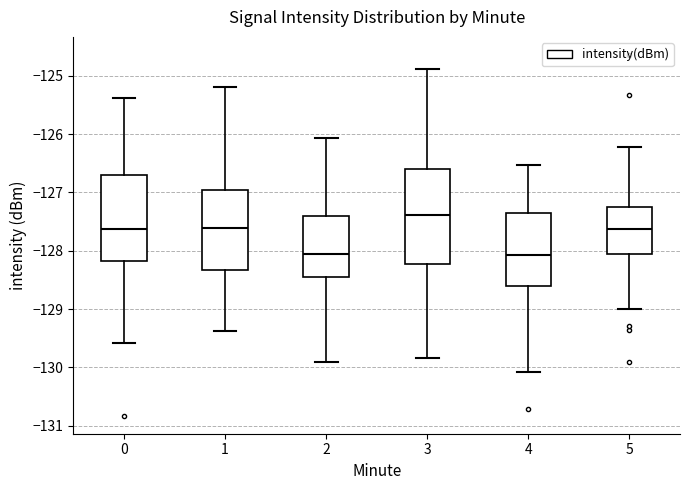

Comparing the boxes themselves (not the whiskers), which one is the tallest?

3